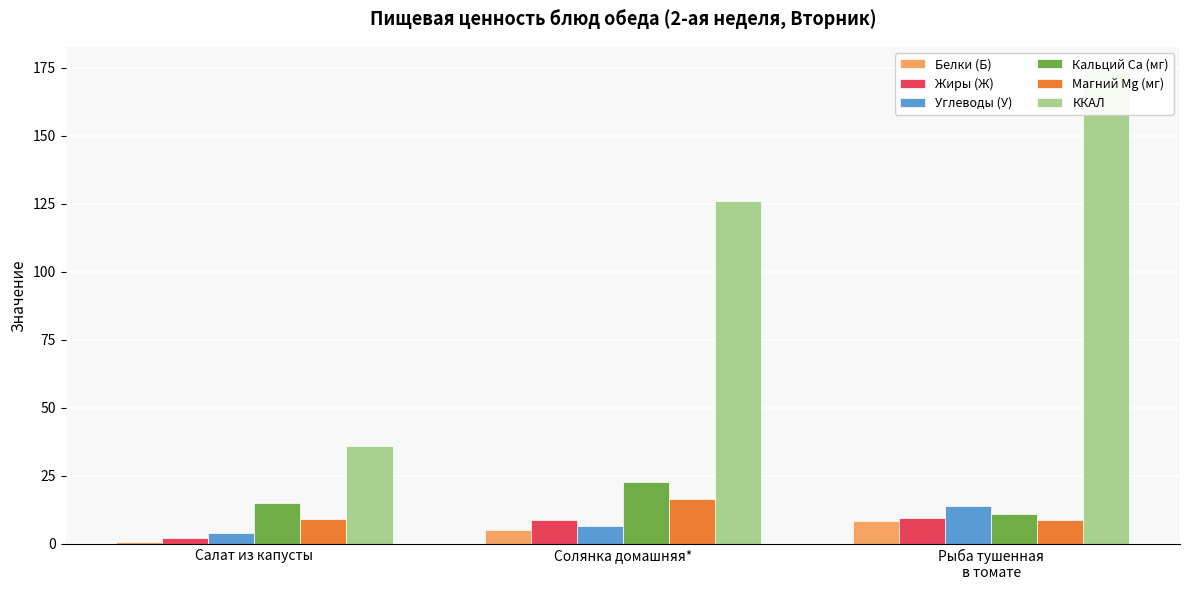

How many bars are there in total?

18